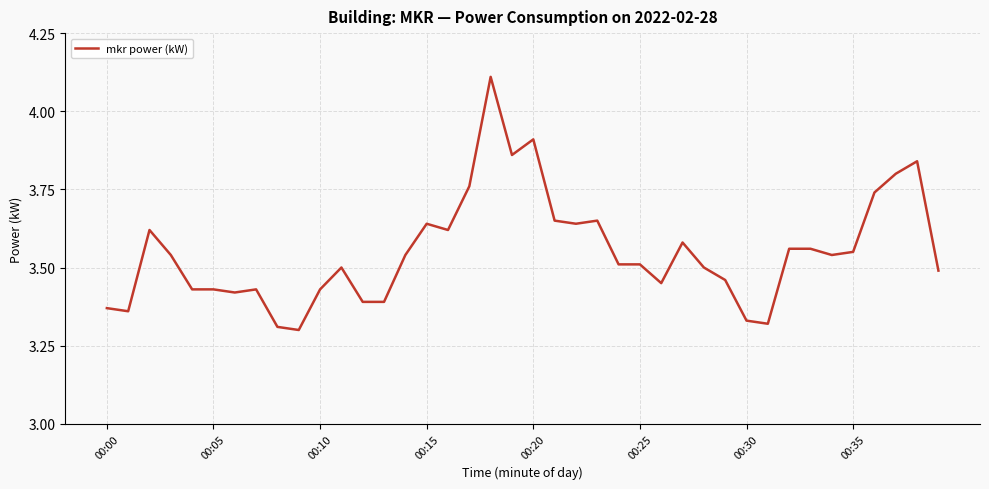

True or false: there are more than 1 points higher than both neighbors.

True